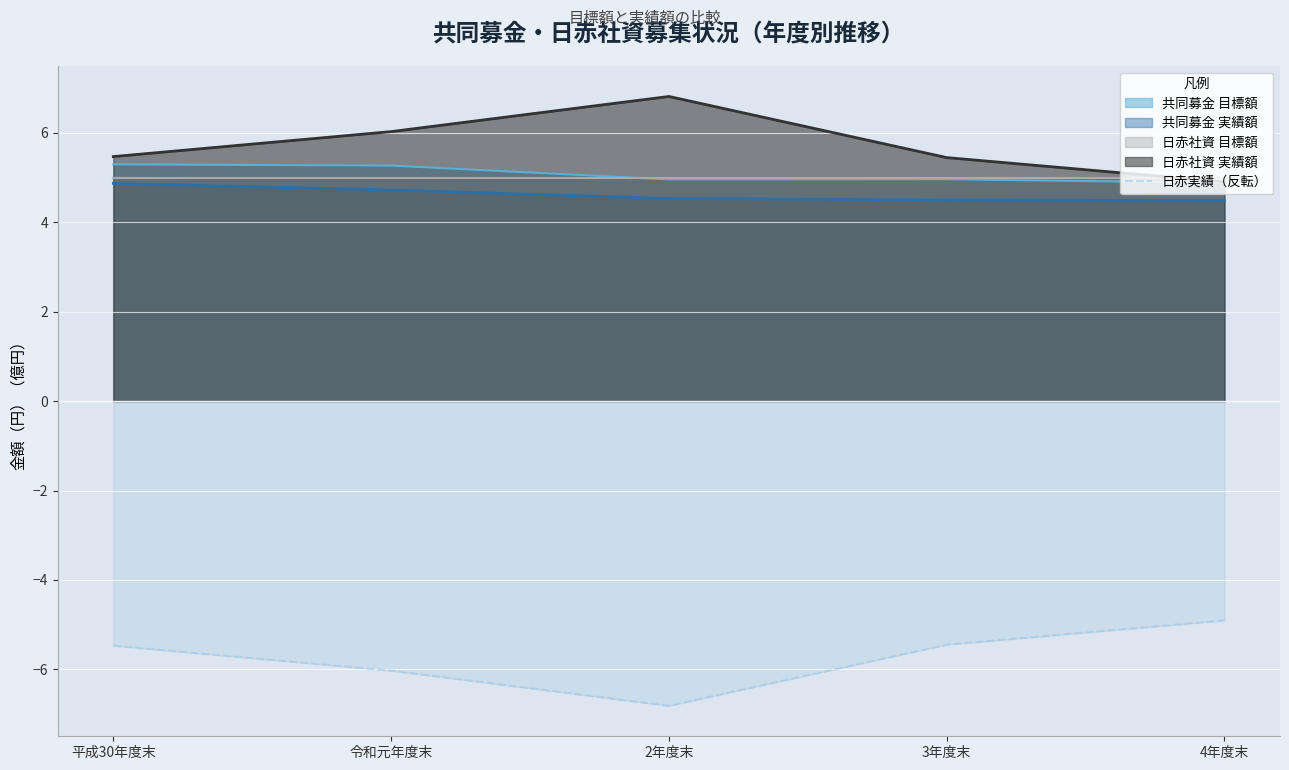

Which has a higher value, 令和元年度末 or 2年度末?

令和元年度末